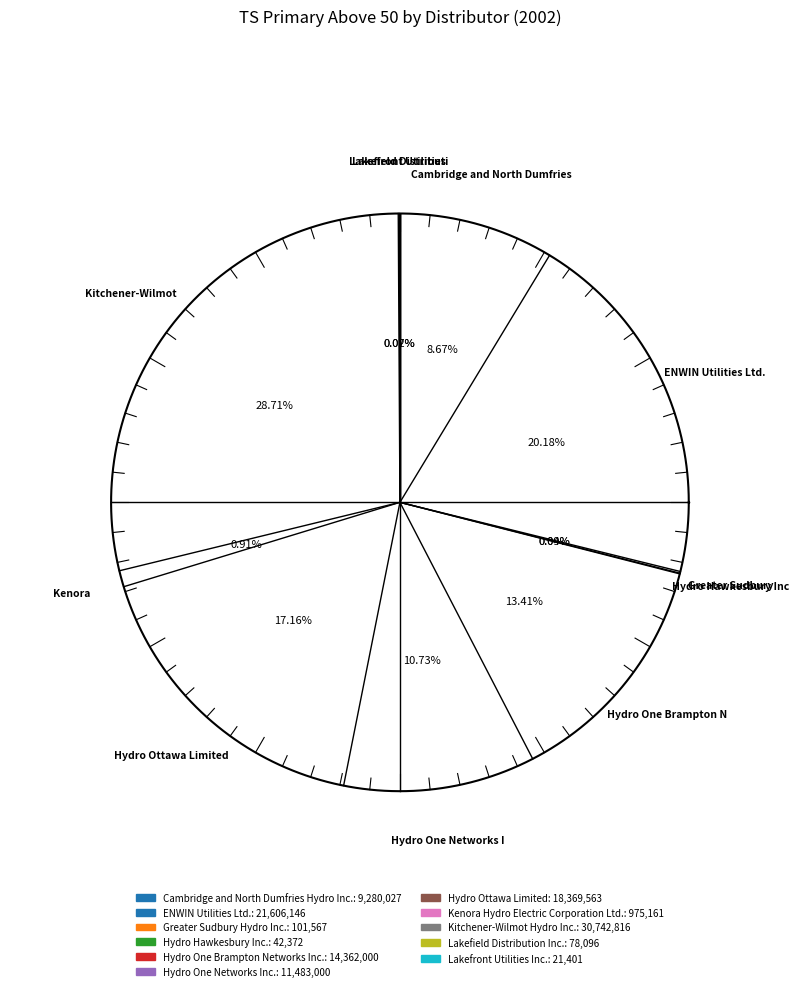

Does any single category account for the majority?

No